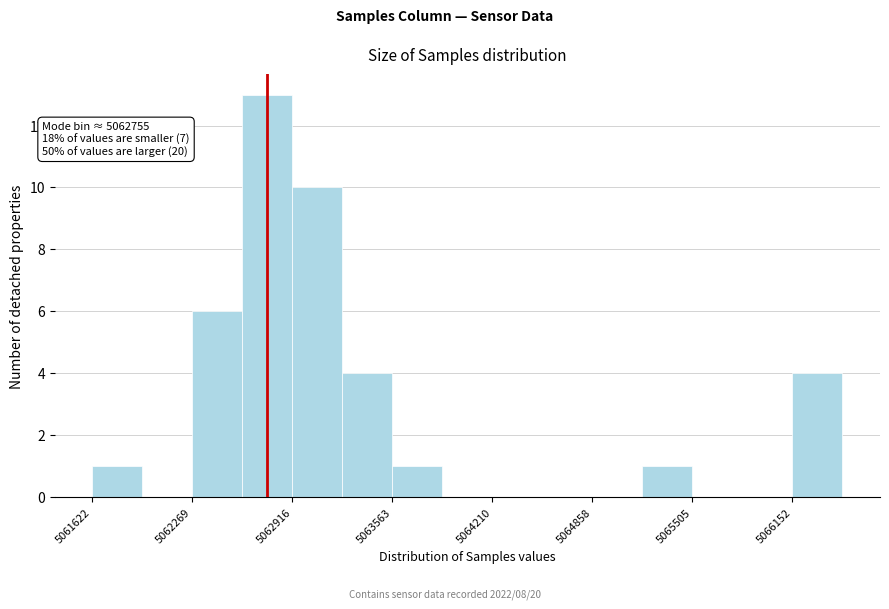

Around what value on the x-axis is the tallest bar? Give the approximate position of its centre, as read against the axis.

5062800